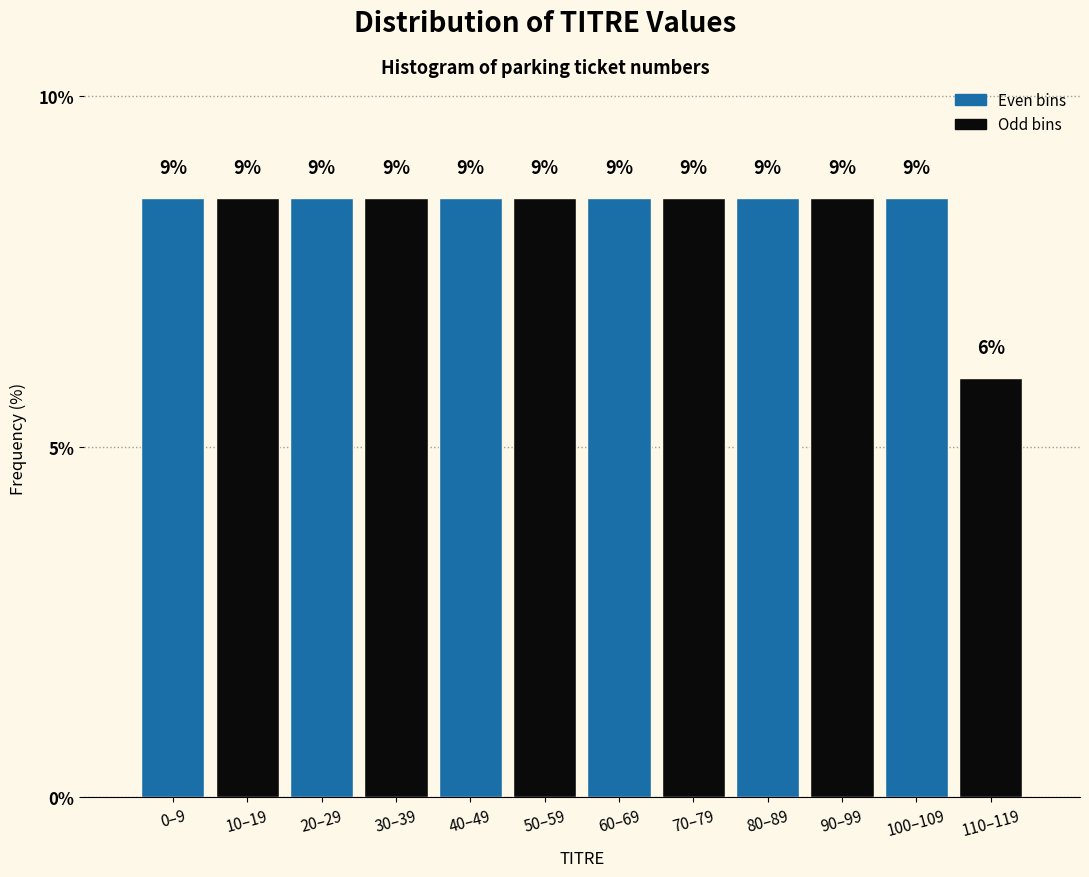

How many bars are there in total?

12